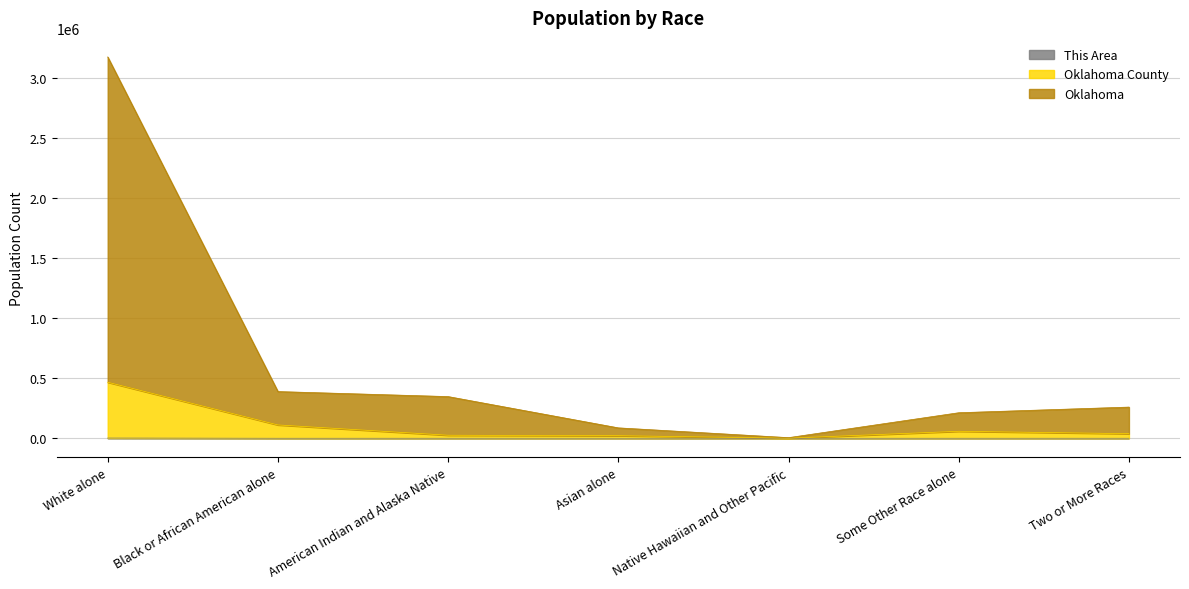

Rank the series at Native Hawaiian and Other Pacific from highest to lowest value.

Oklahoma, Oklahoma County, This Area